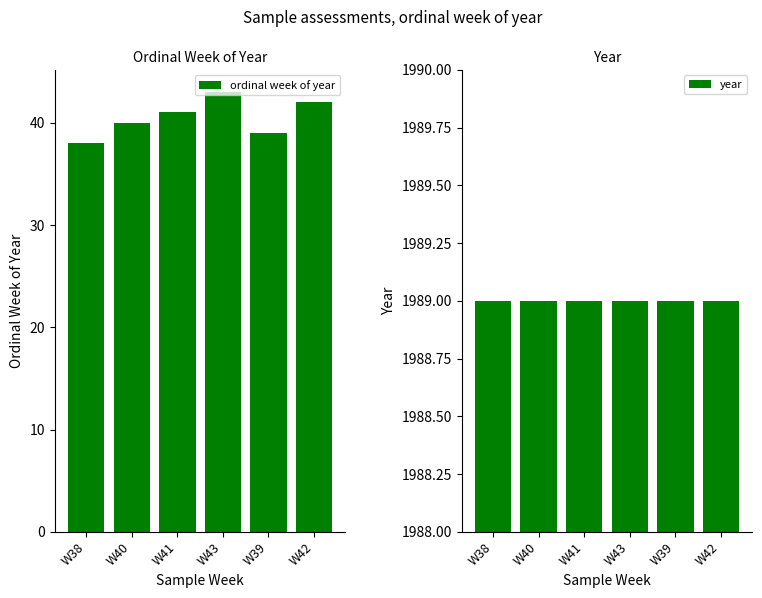

How many categories are shown in the chart?

6